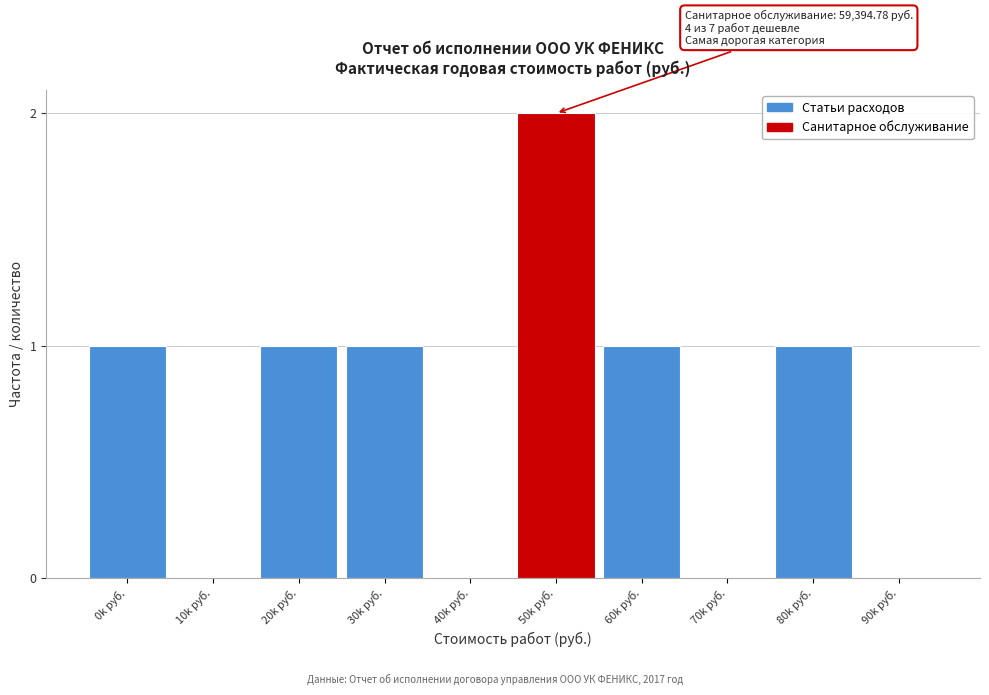

Reading left to right, what are all the values shown in this chart?

0k руб.=1	10k руб.=0	20k руб.=1	30k руб.=1	40k руб.=0	50k руб.=2	60k руб.=1	70k руб.=0	80k руб.=1	90k руб.=0